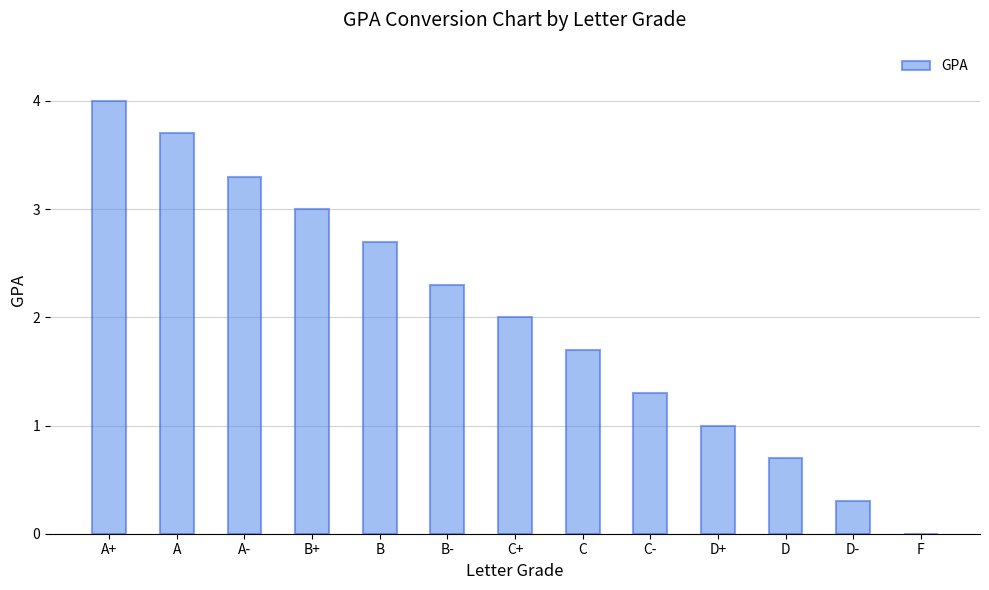

Where is the data nearest to the value 2?

C+